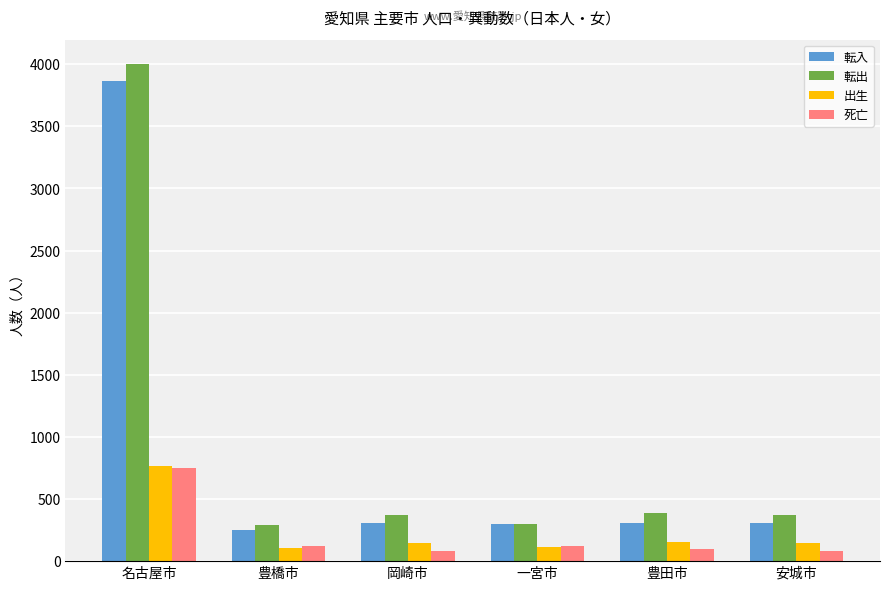

How many groups of bars are there?

6